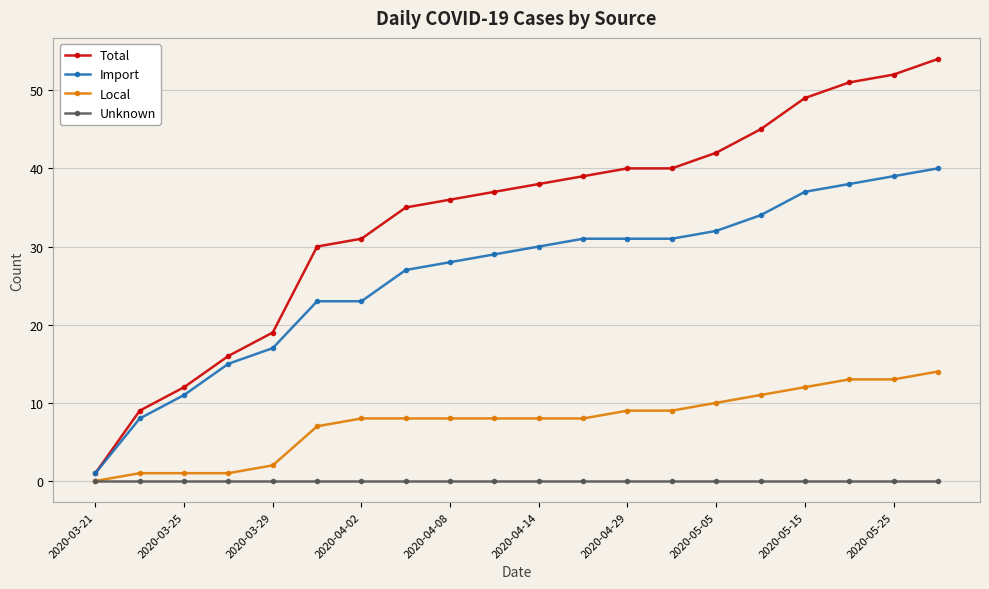

How many distinct data groups are displayed?

4